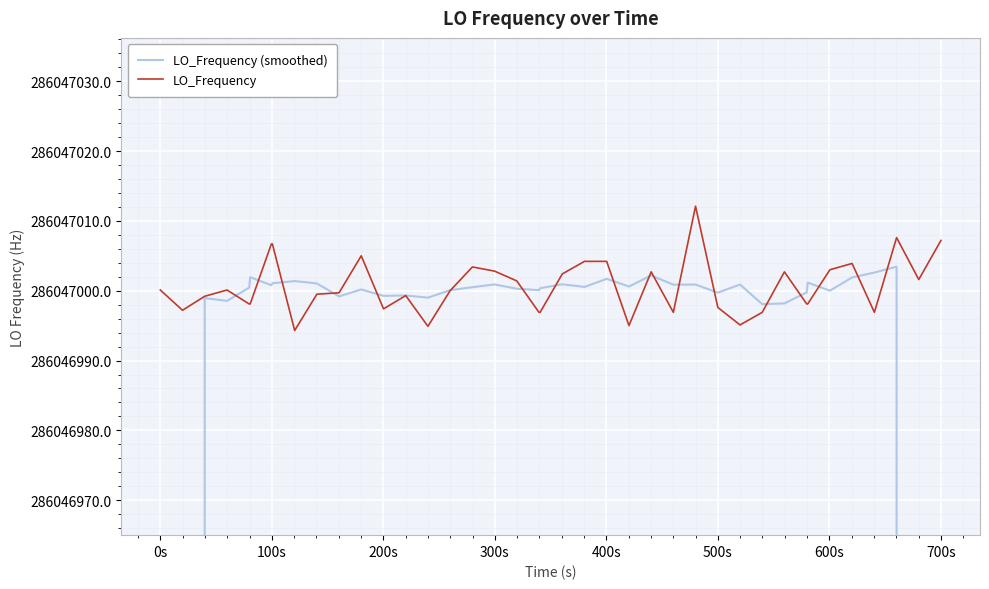

True or false: LO_Frequency has more than 2 interior local peaks.

True